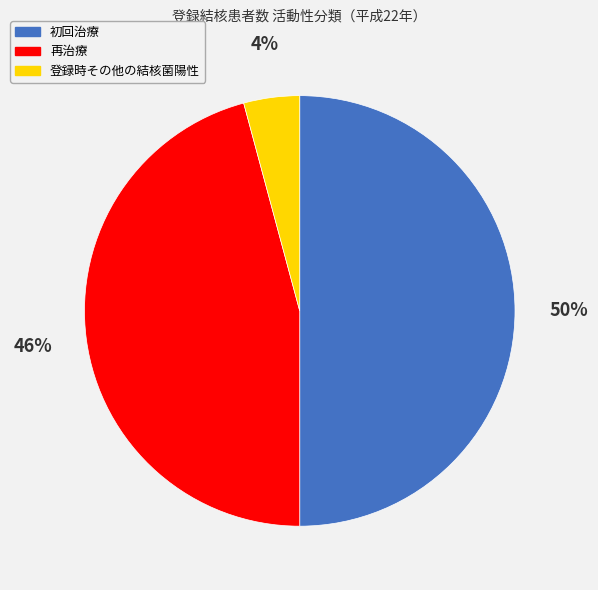

Is it true that 初回治療 is 50% of the pie?

True